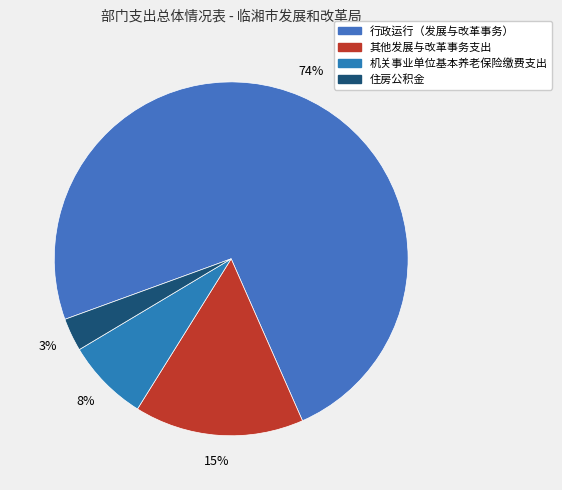

How many segments does this pie chart have?

4